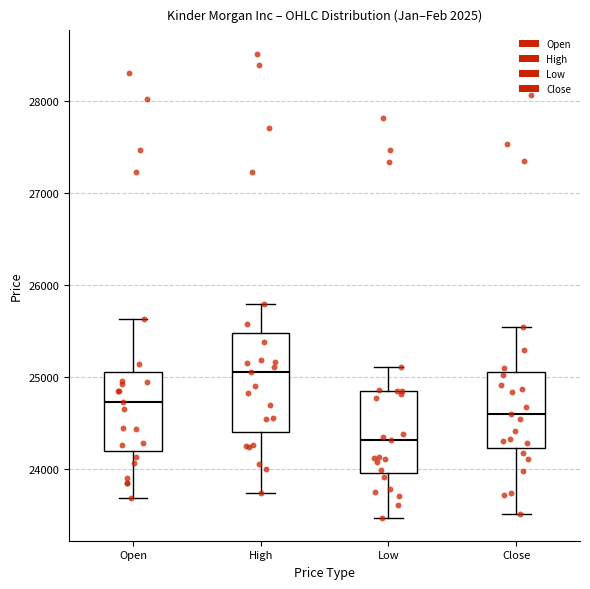

Reading left to right, transcribe this box plot: for each box, give where its median line is, the range the box spans, and where its two whiskers end, as read against the y-axis. The values are not printed on the chart, so give them approximately, as read against the axis.

Open: median 24700, box 24200 to 25000, whiskers 23700 to 25600
High: median 25100, box 24400 to 25500, whiskers 23700 to 25800
Low: median 24300, box 24000 to 24800, whiskers 23500 to 25100
Close: median 24600, box 24200 to 25100, whiskers 23500 to 25500